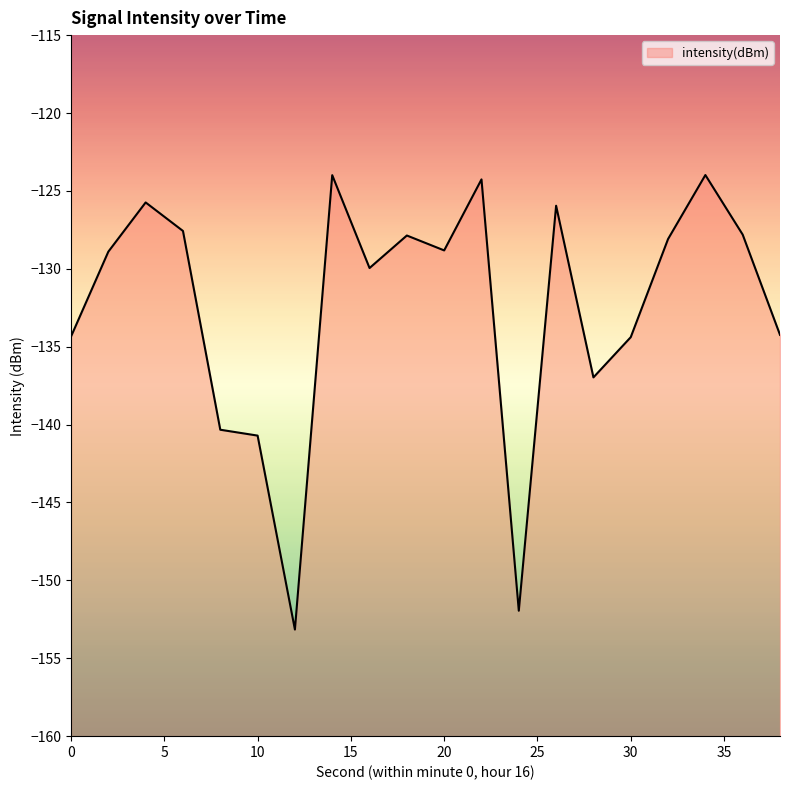

What is the sum of the values at 8 and 32?

-268.4